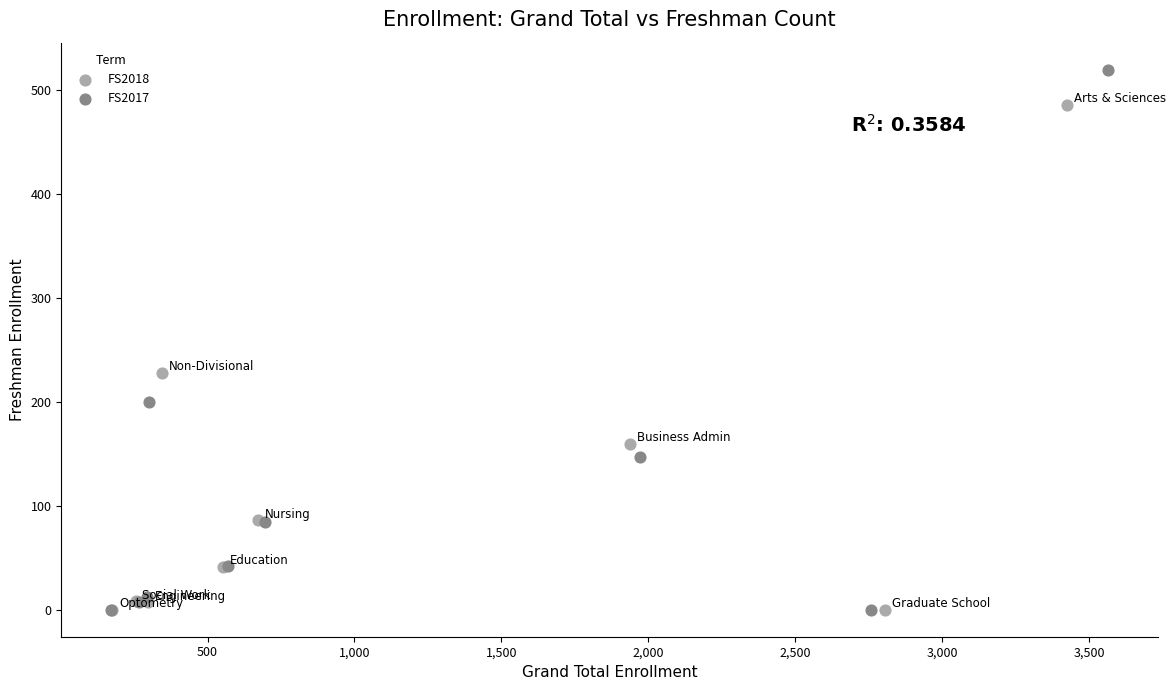

What are all the series names shown in the legend?

FS2018, FS2017